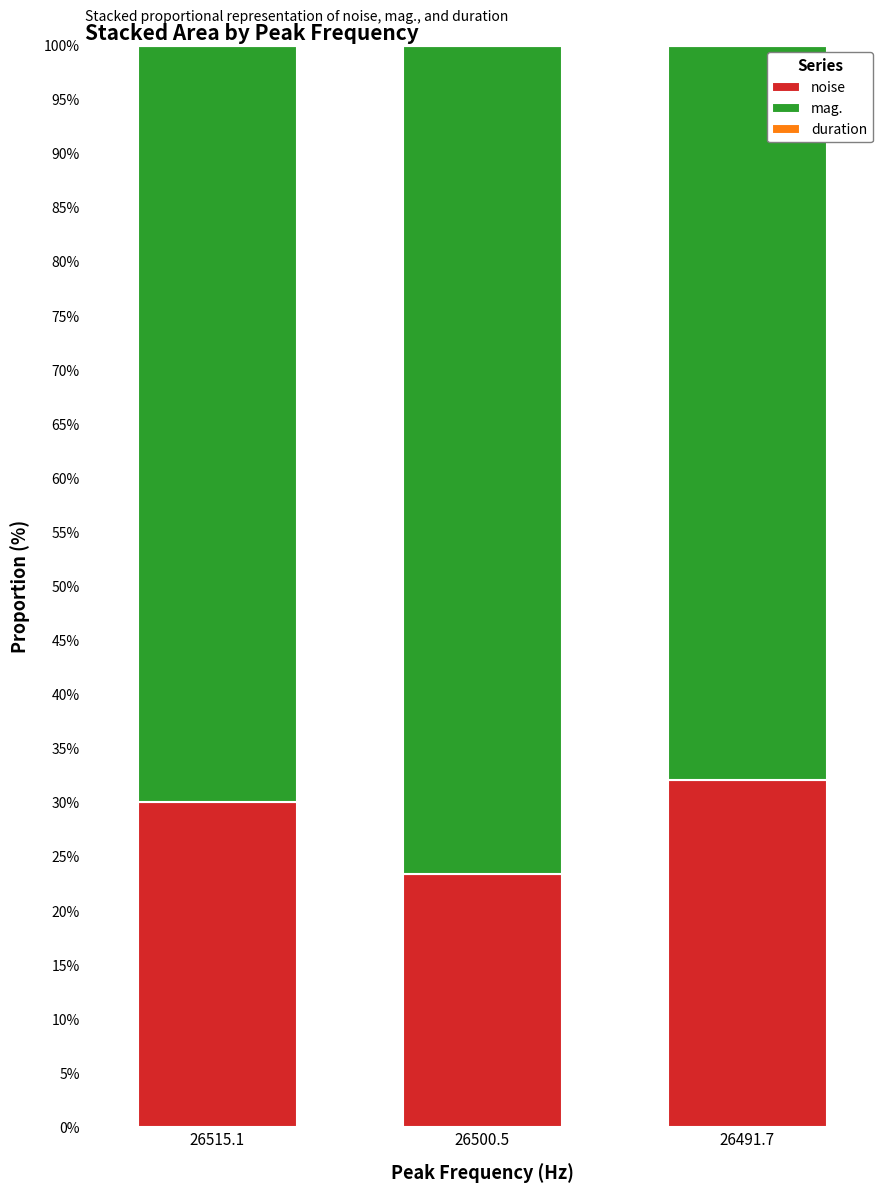

Which category has the highest value in the noise series?

26491.7